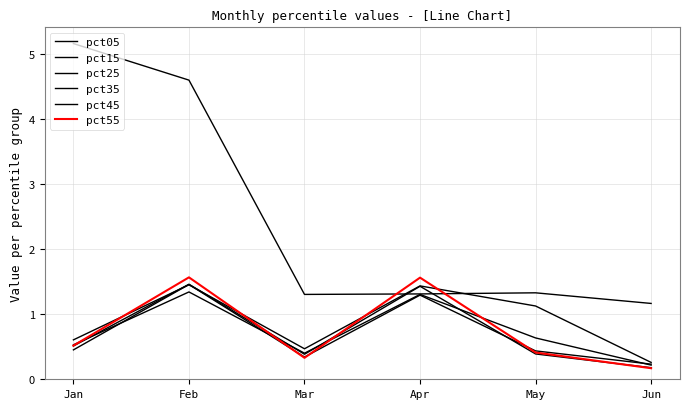

How many lines are shown in the chart?

6